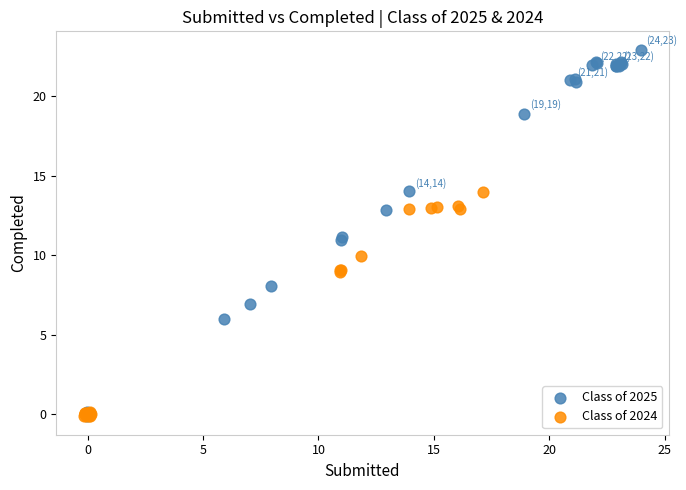

Which series reaches the maximum Y coordinate?

Class of 2025